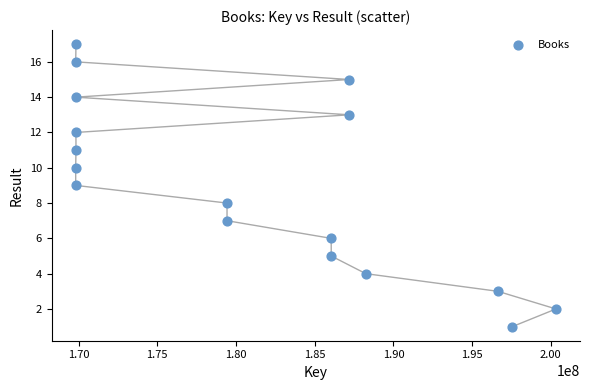

What is the range of X values (max minus min)?

30512071